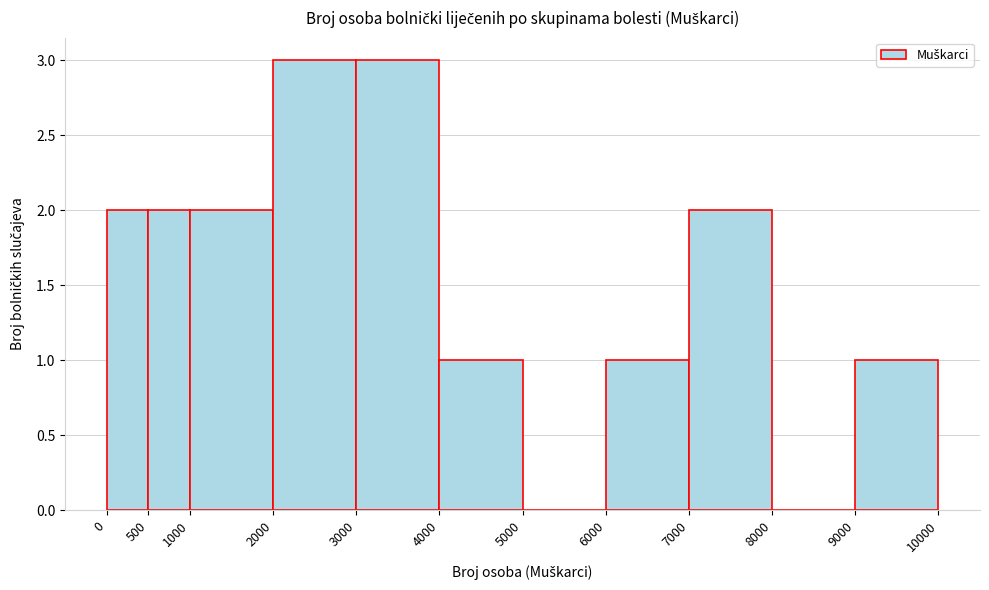

Reading left to right, list every bar in this chart as the range it spans on the x-axis followed by its height. The values are not printed on the chart, so give them approximately, as read against the axis.

0 to 500: 2
500 to 1000: 2
1000 to 2000: 2
2000 to 3000: 3
3000 to 4000: 3
4000 to 5000: 1
5000 to 6000: 0
6000 to 7000: 1
7000 to 8000: 2
8000 to 9000: 0
9000 to 10000: 1